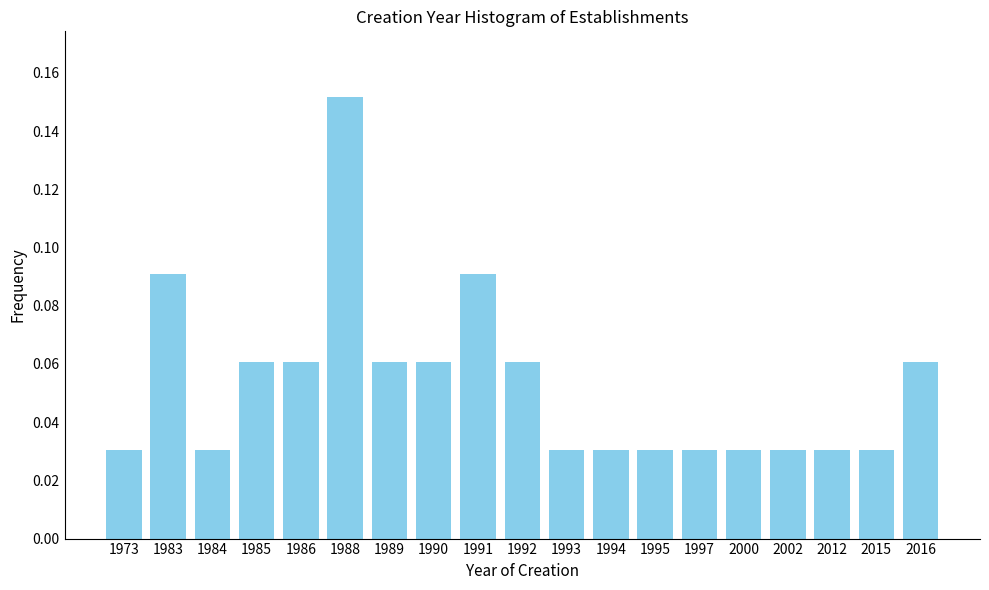

What is the sum of all values?

1.0